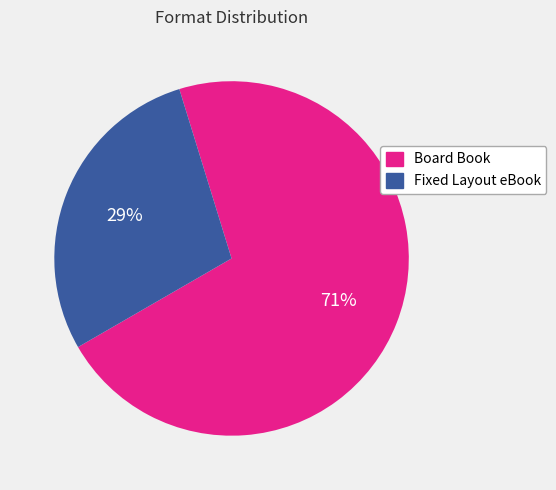

Do Board Book and Fixed Layout eBook together represent more than half of the pie?

Yes